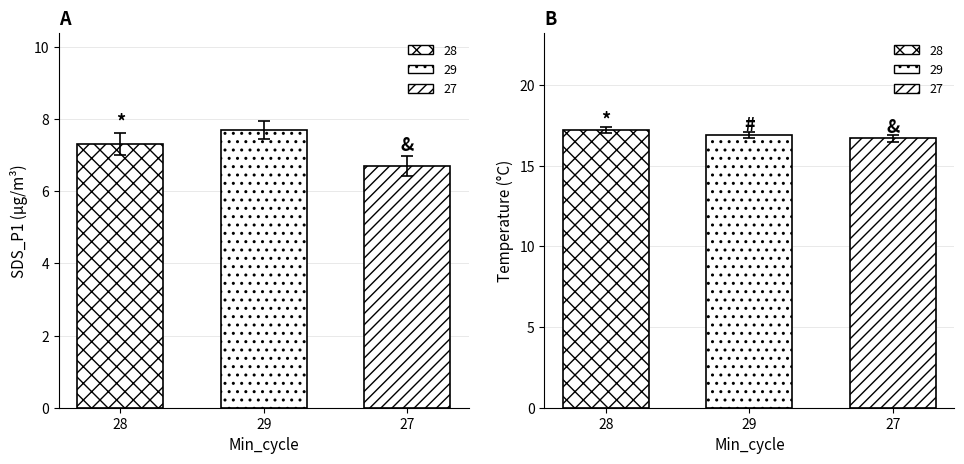

What is the smallest value displayed?

6.4